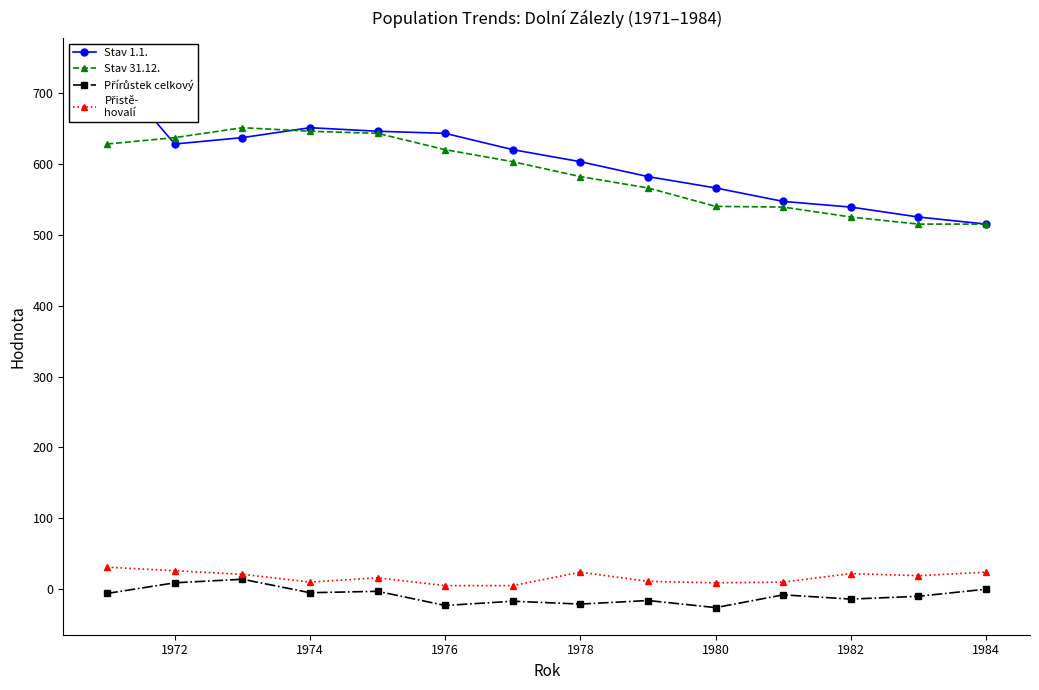

What is the value of the Stav 1.1. point at the 4th from the left?

651